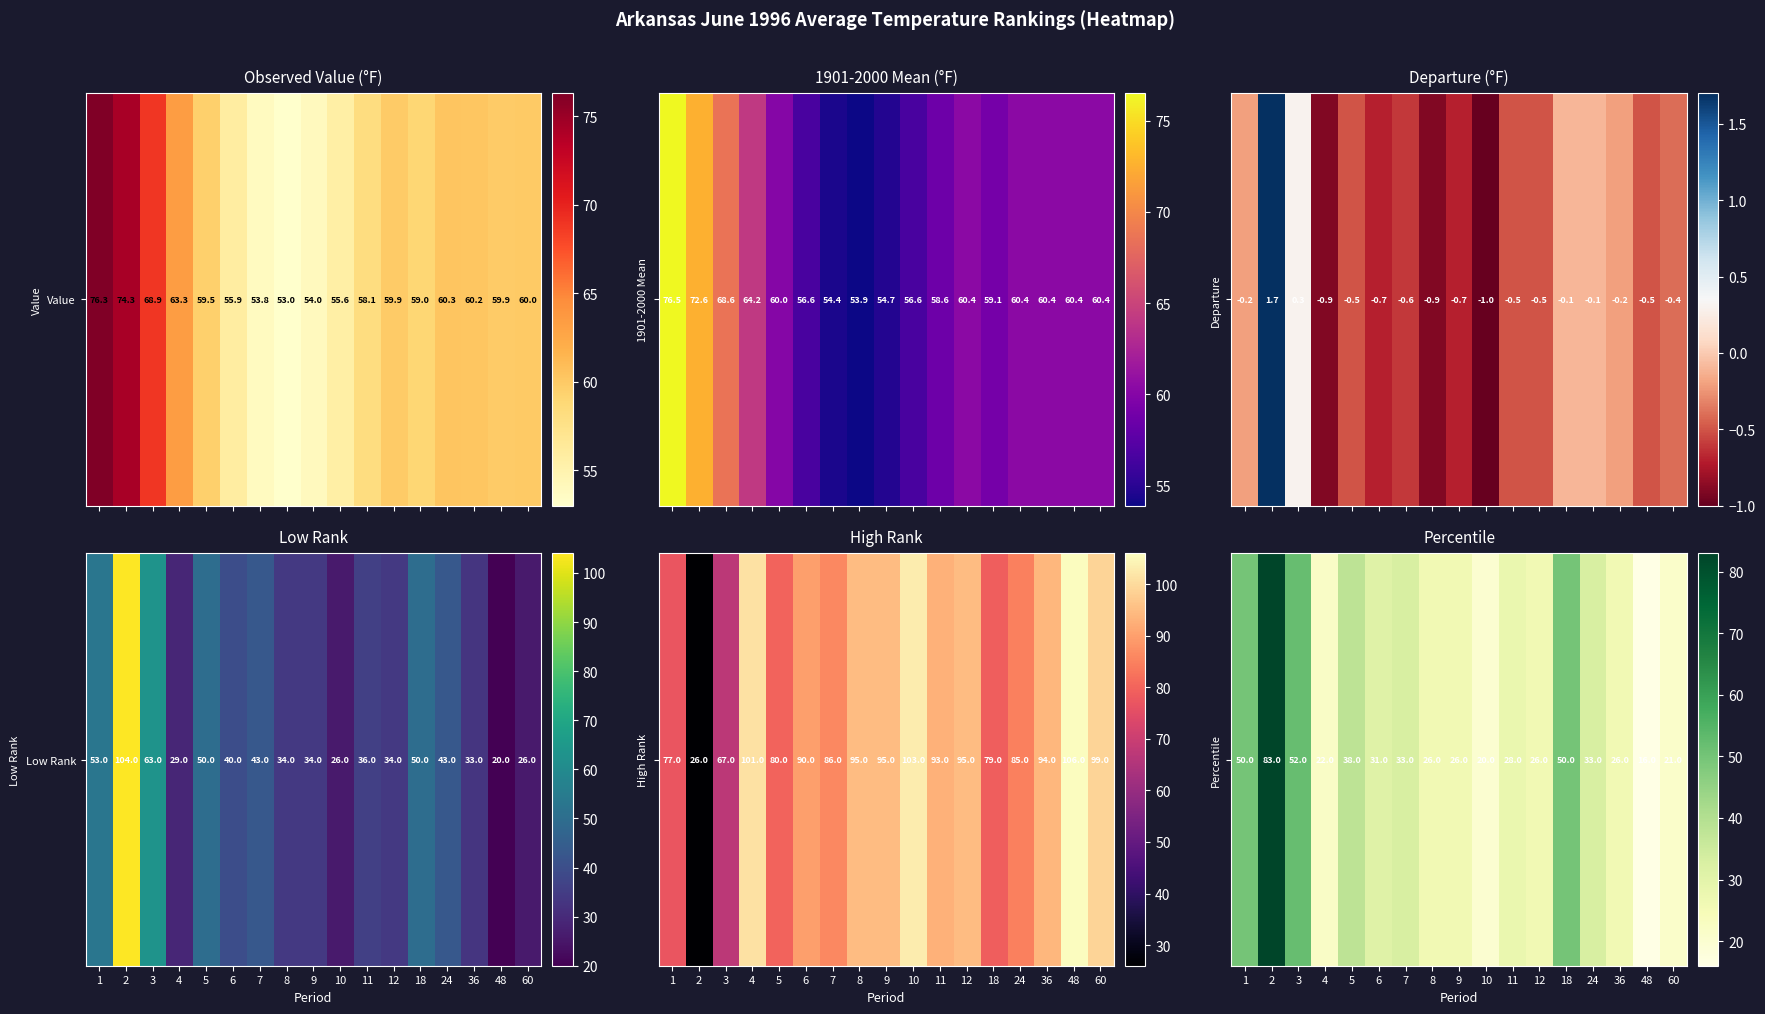

What value does the data have at 2?

83